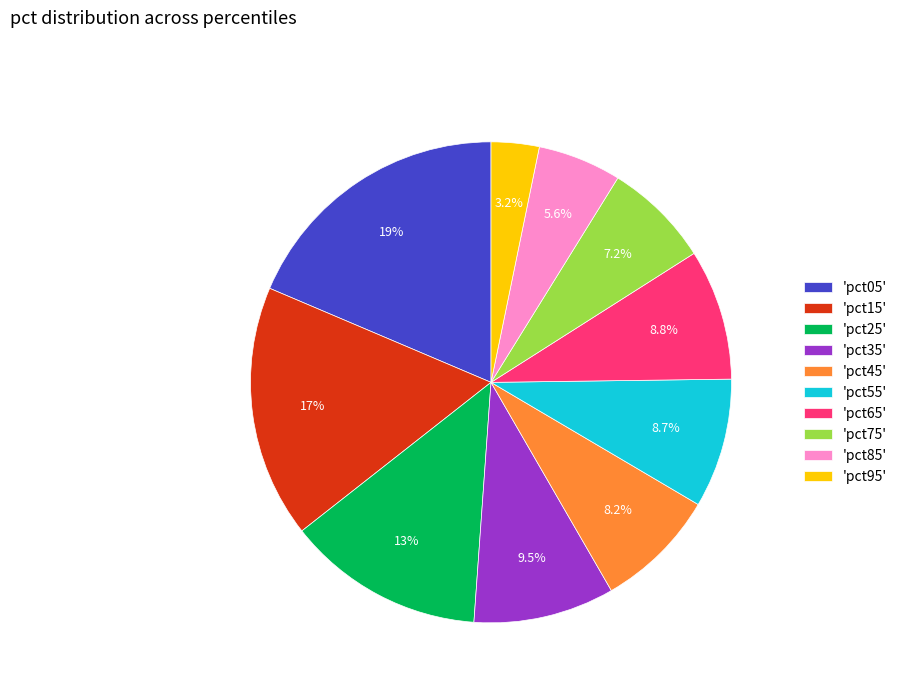

How much of the chart is everything except 'pct05'?

81.4%